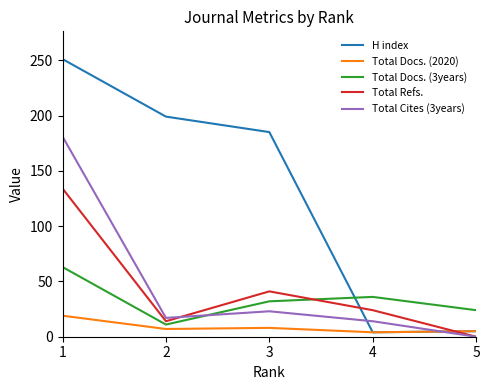

What is the difference between the maximum and second lowest values in the H index series?

246